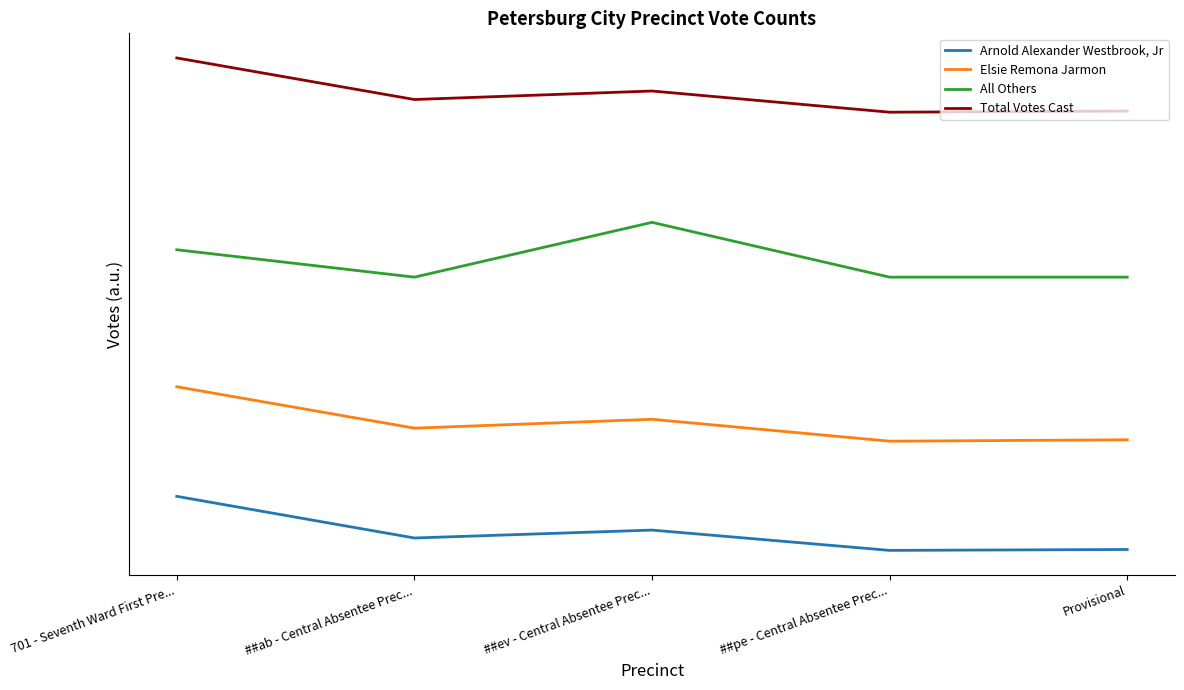

The value of All Others at ##ab - Central Absentee Prec... is 400.0. True or false?

True